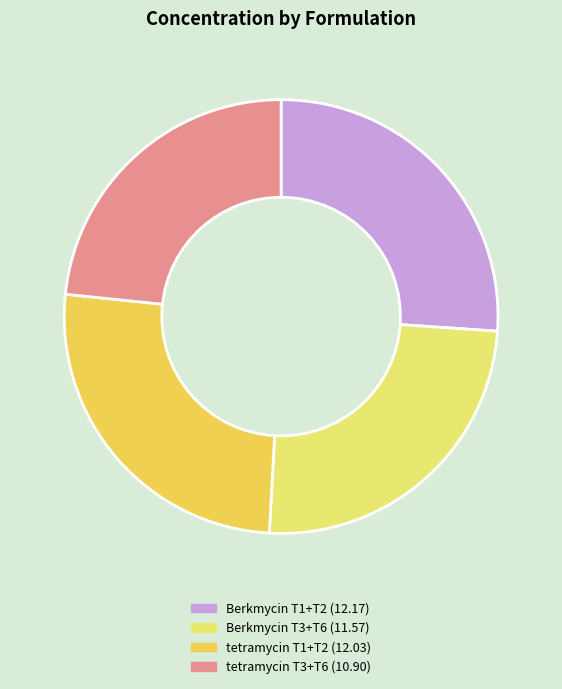

What is the smallest slice in the pie chart?

tetramycin T3+T6 (10.90)